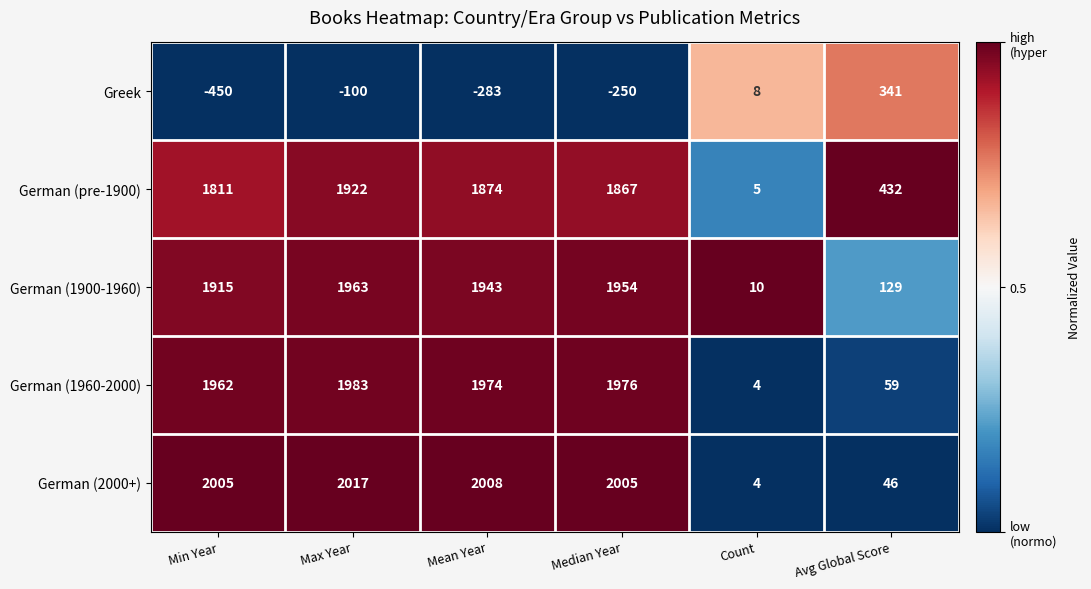

The value of German (1960-2000) at Mean Year is 1974. True or false?

True